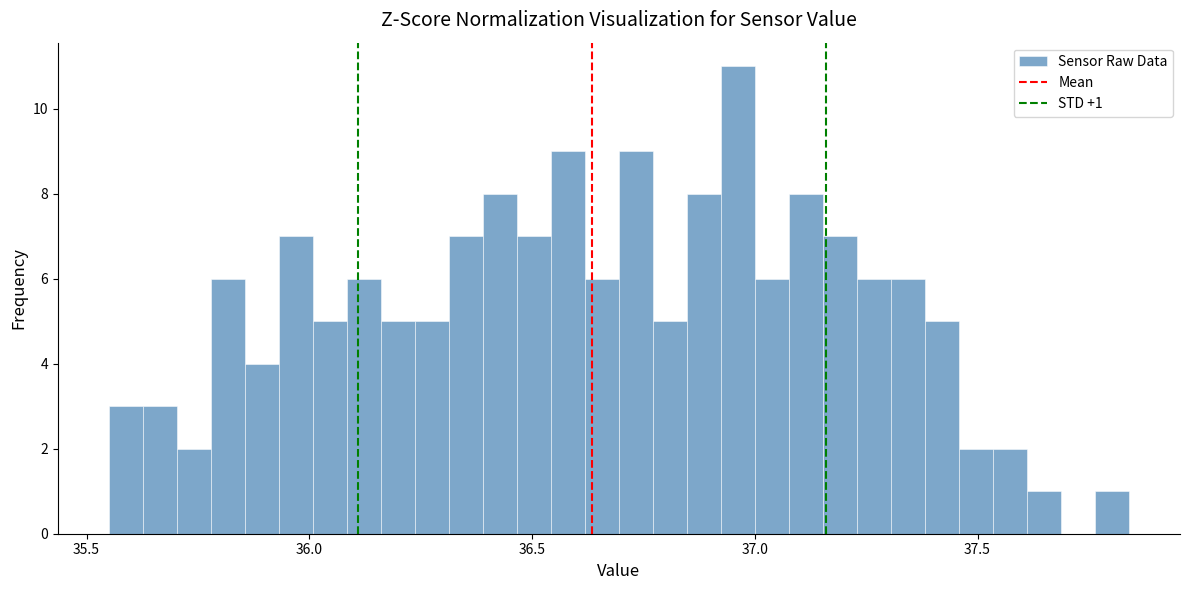

Around what value on the x-axis is the tallest bar? Give the approximate position of its centre, as read against the axis.

36.95